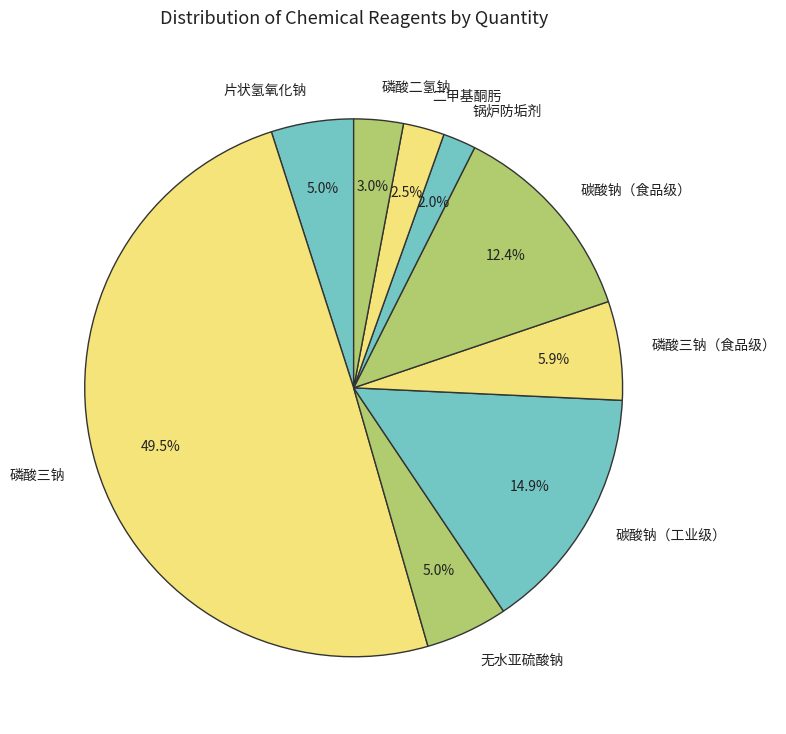

What is the largest slice in the pie chart?

磷酸三钠